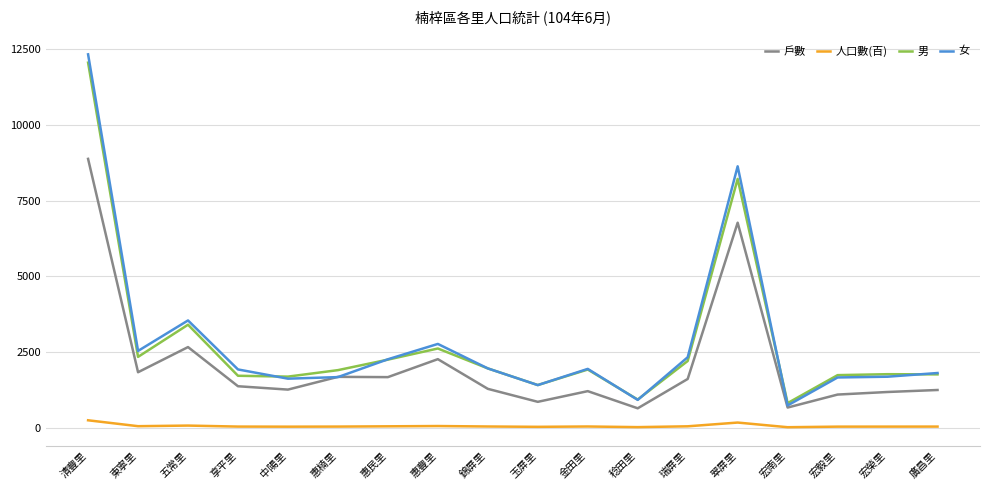

The 女 series shows 1619 at 中陽里. True or false?

True